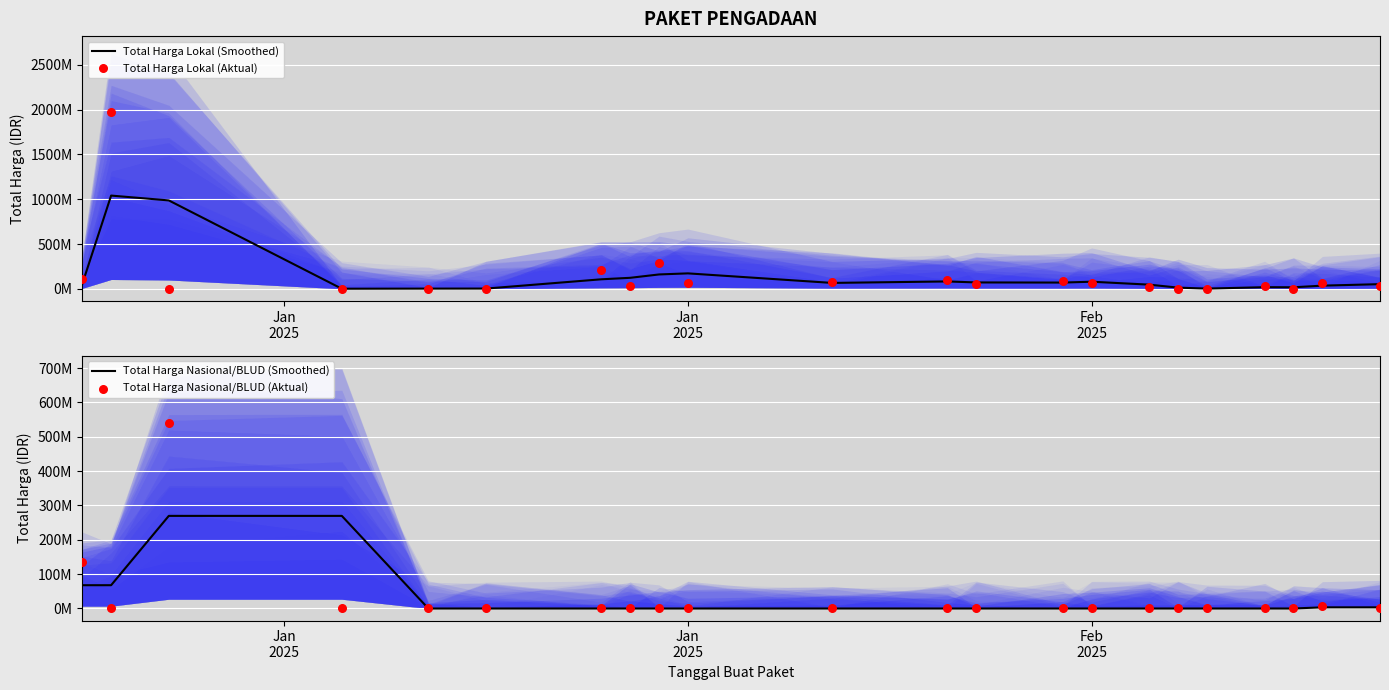

Which series has the widest spread of Y values?

Total Harga Lokal (Aktual)